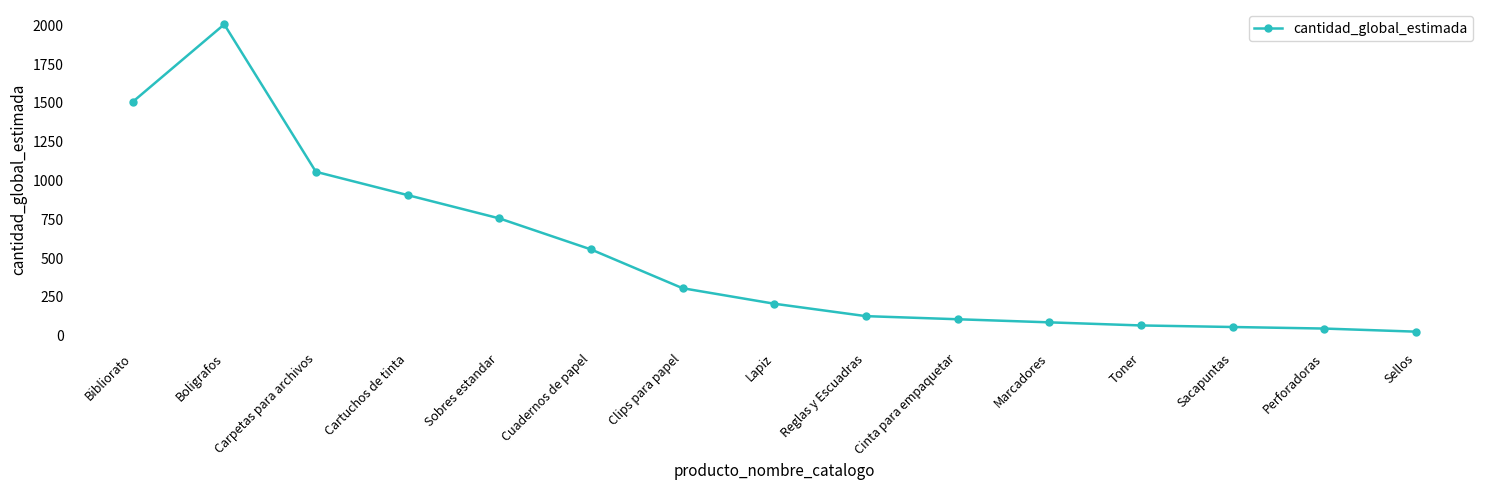

What is the difference between the maximum and minimum values?

1980